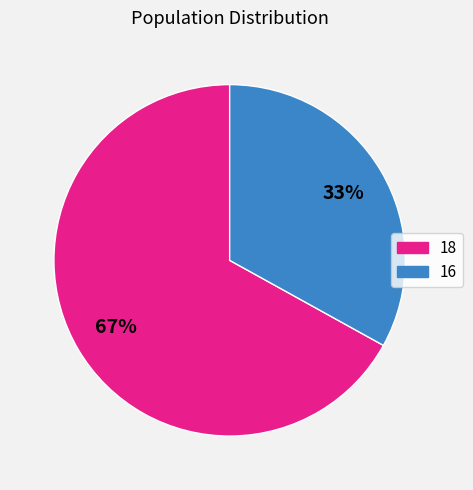

What is the largest slice in the pie chart?

18